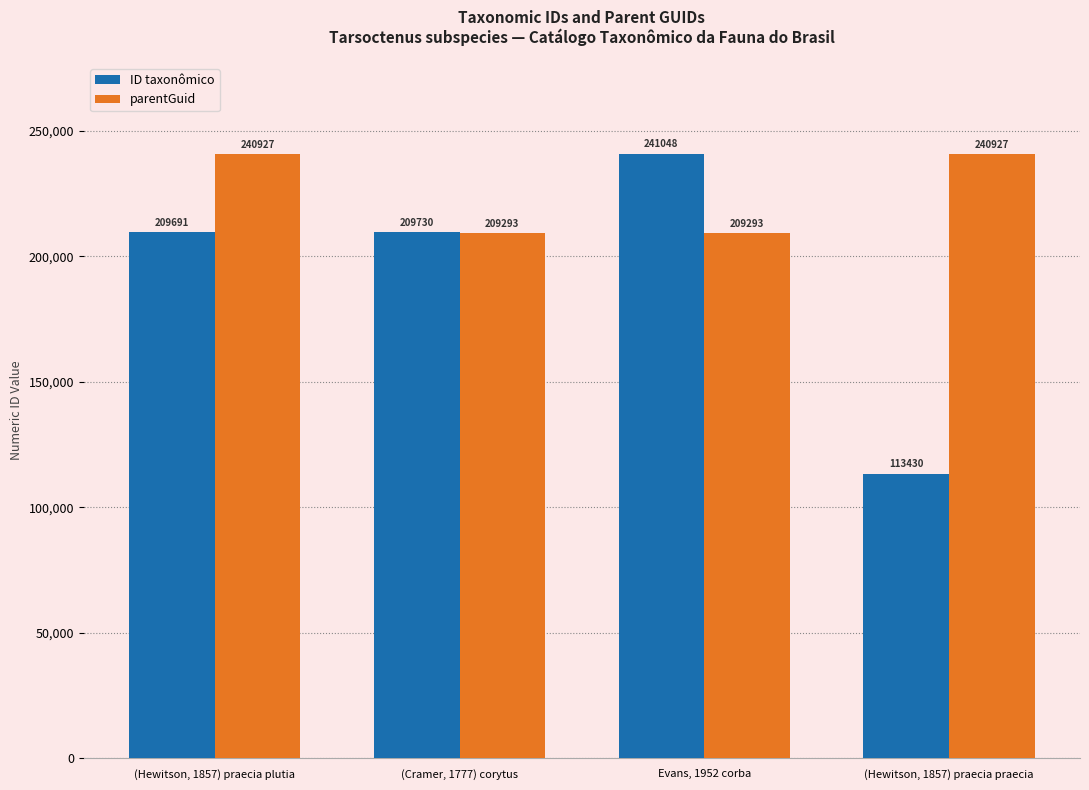

The parentGuid series shows 240927 at (Hewitson, 1857) praecia praecia. True or false?

True